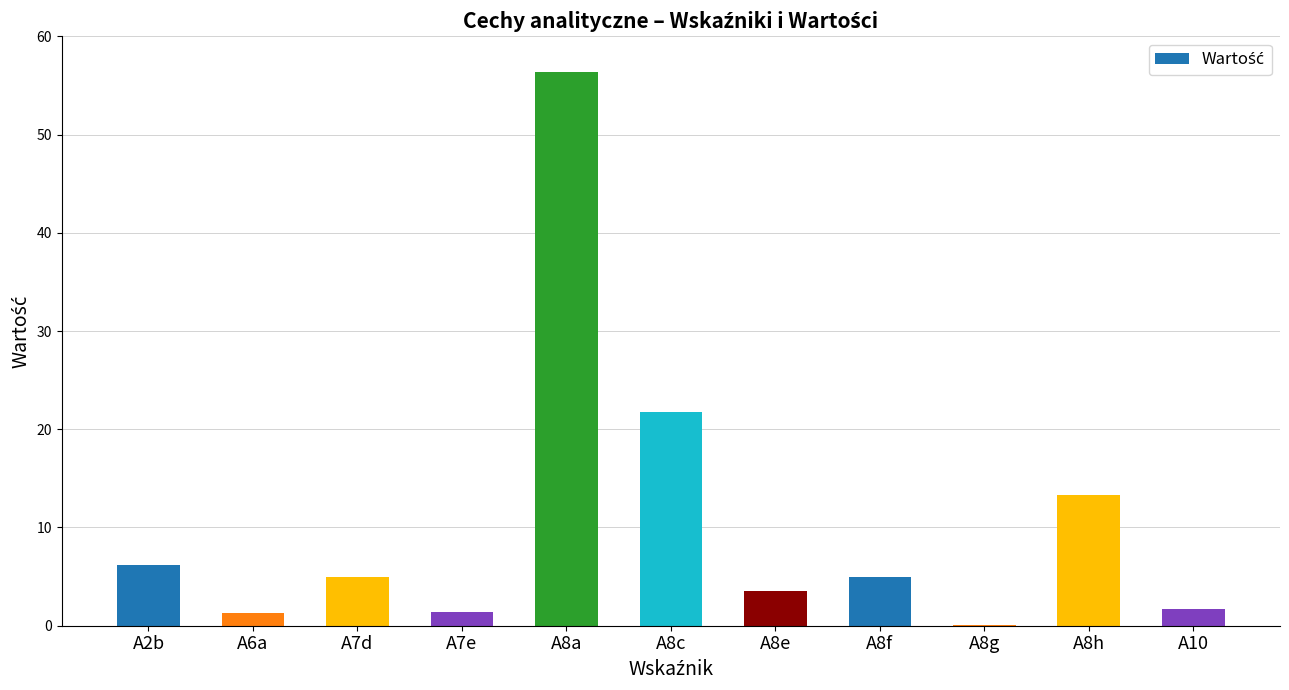

Between A8a and A10, which is larger?

A8a